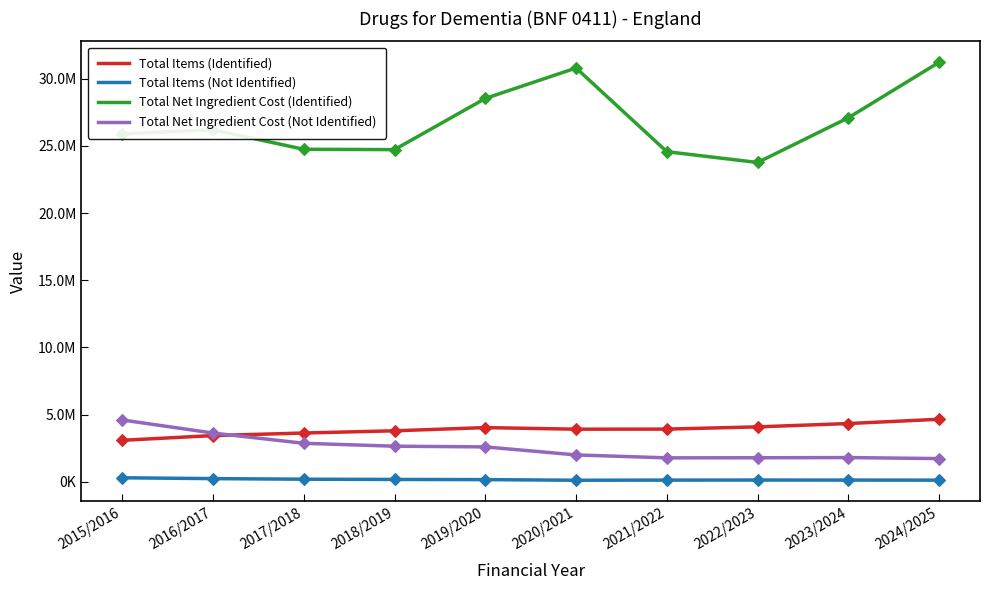

What is the sum of the Total Net Ingredient Cost (Identified) values at 2020/2021 and 2016/2017?

56979636.6